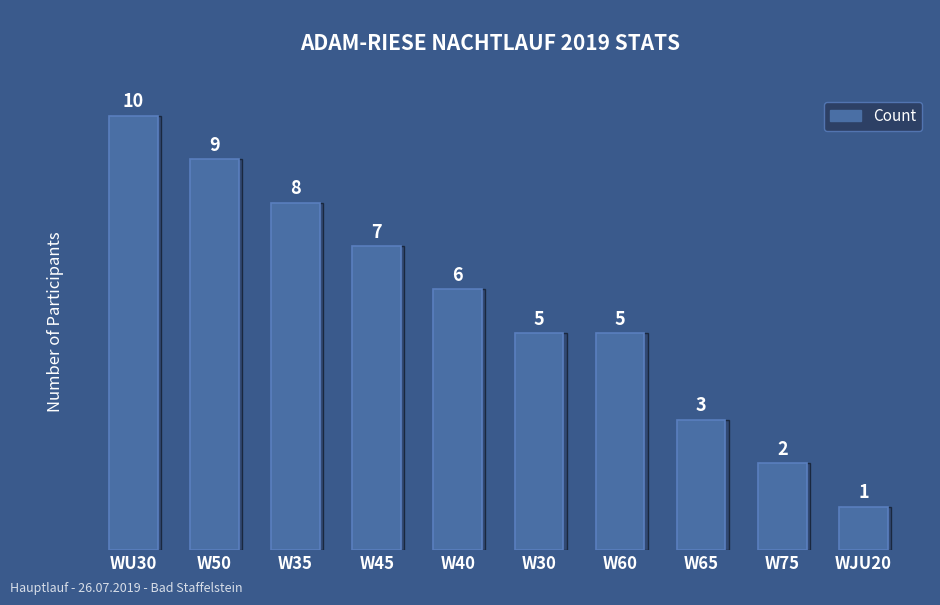

How many values are between 3 and 8?

6